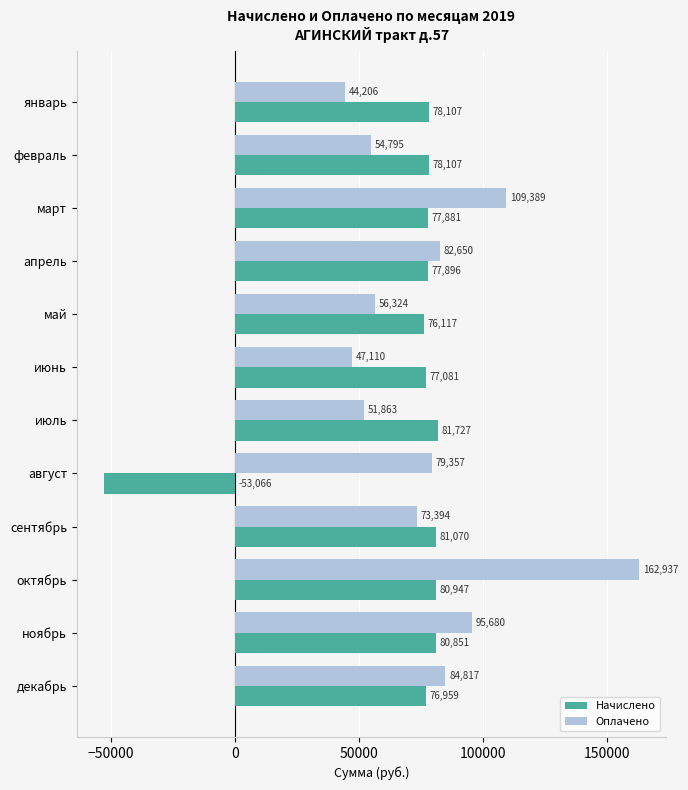

Between апрель and октябрь, which series saw the biggest shift?

Оплачено